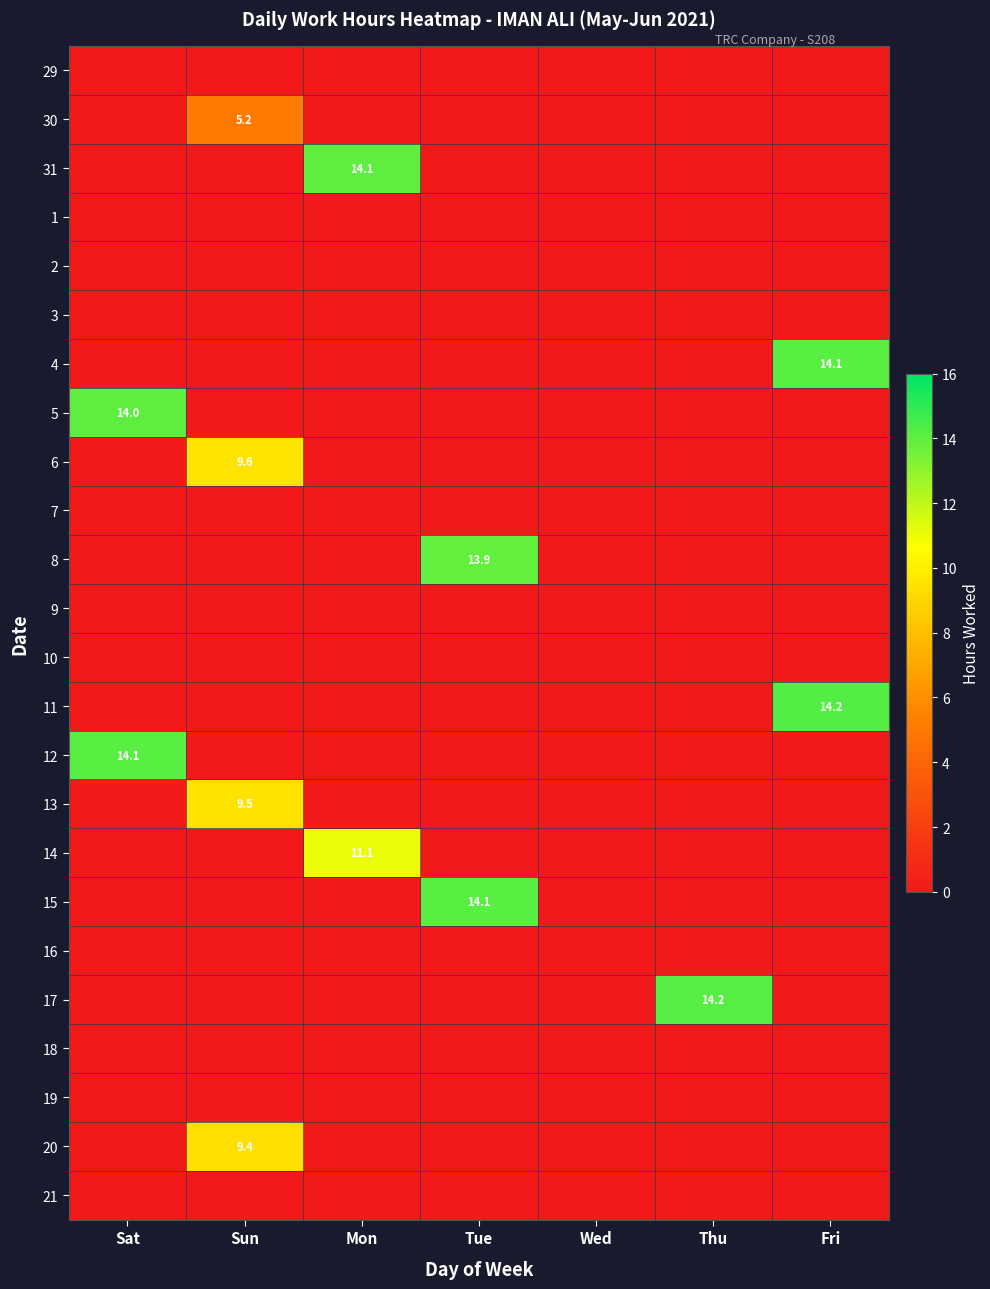

Count the number of data series in this chart.

24